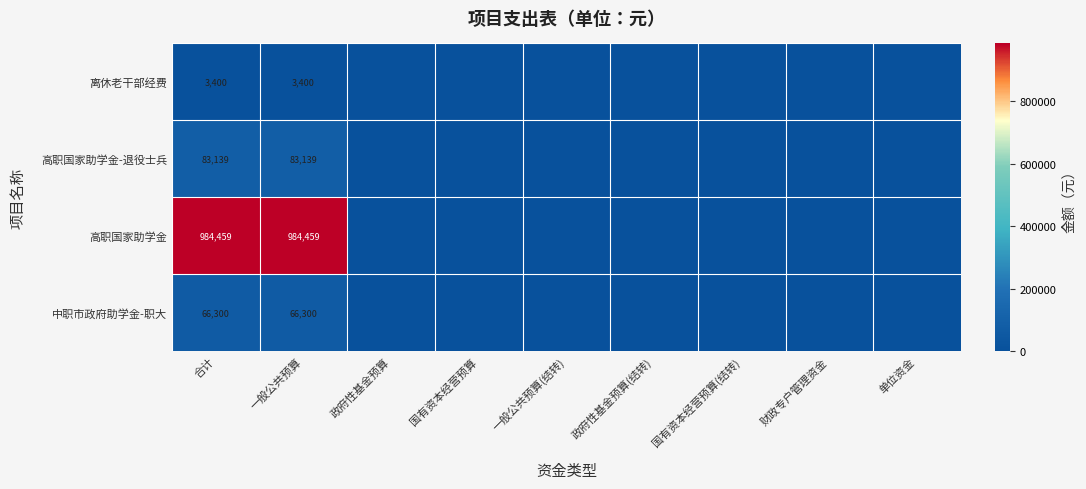

The 离休老干部经费 series shows 3400 at 一般公共预算. True or false?

True